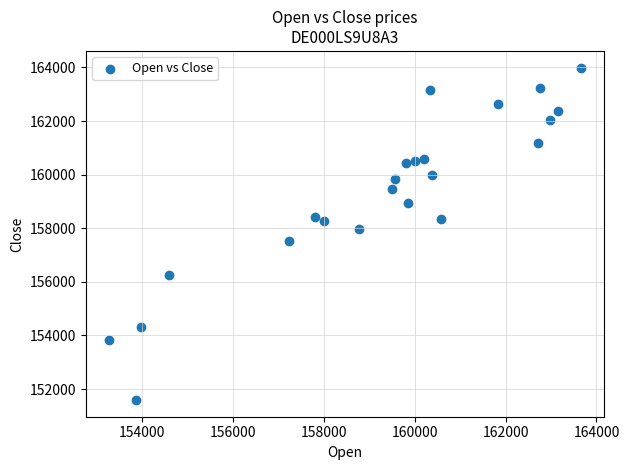

What is the range of Y values (max minus min)?

12409